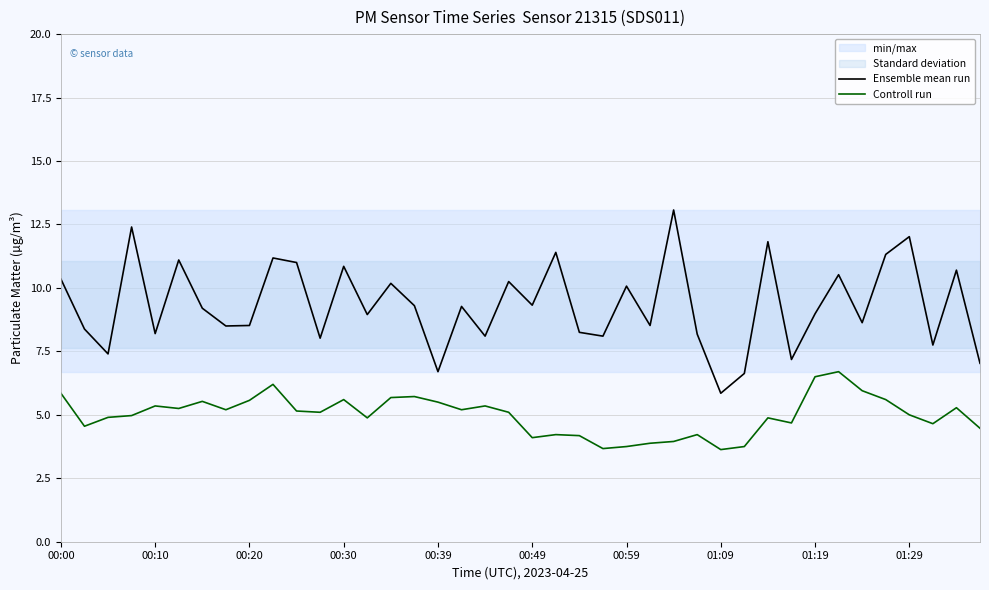

Rank the series by their average value, from highest to lowest.

Ensemble mean run, Controll run